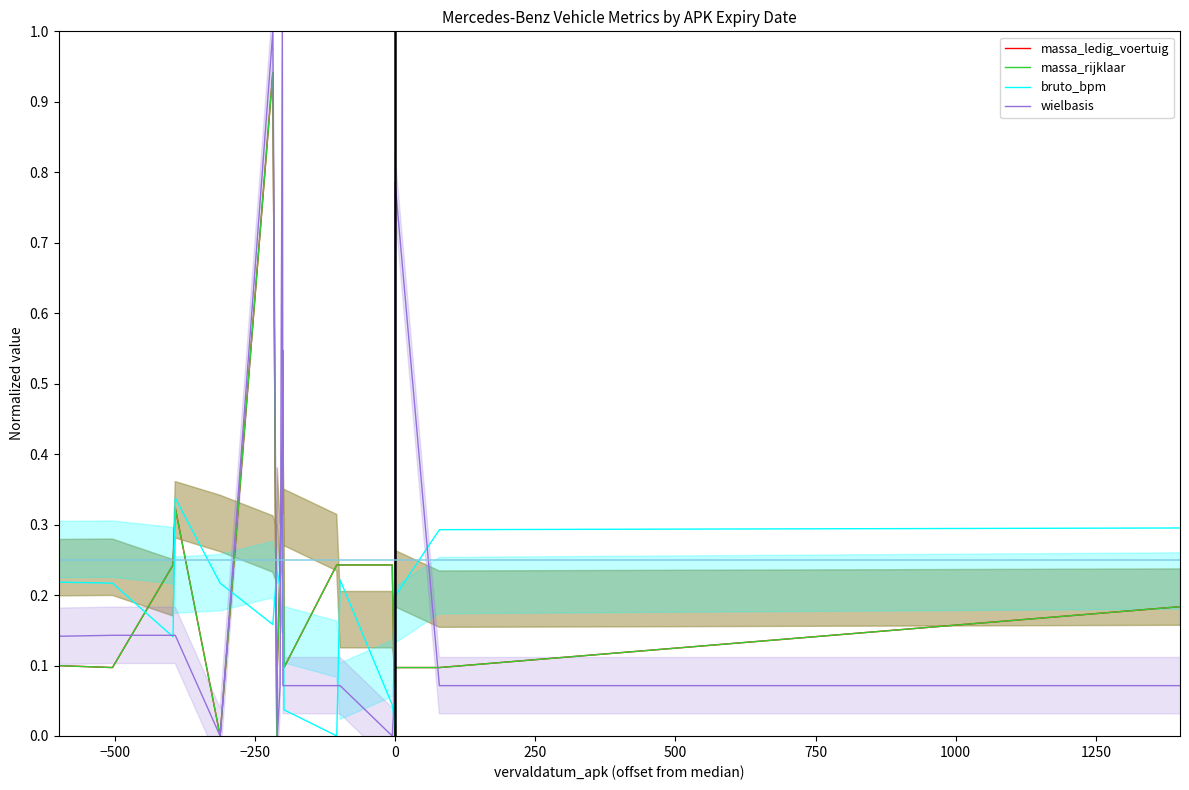

What is the difference between the second highest and minimum values in the wielbasis series?

1.0